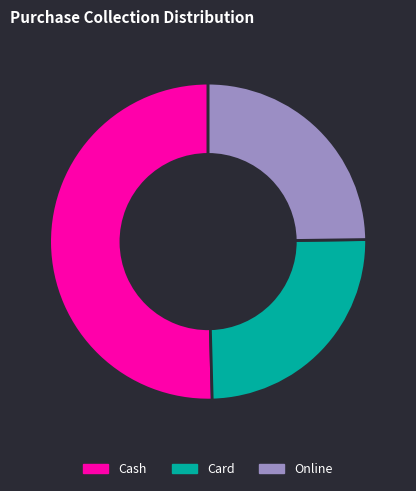

How many segments does this pie chart have?

3